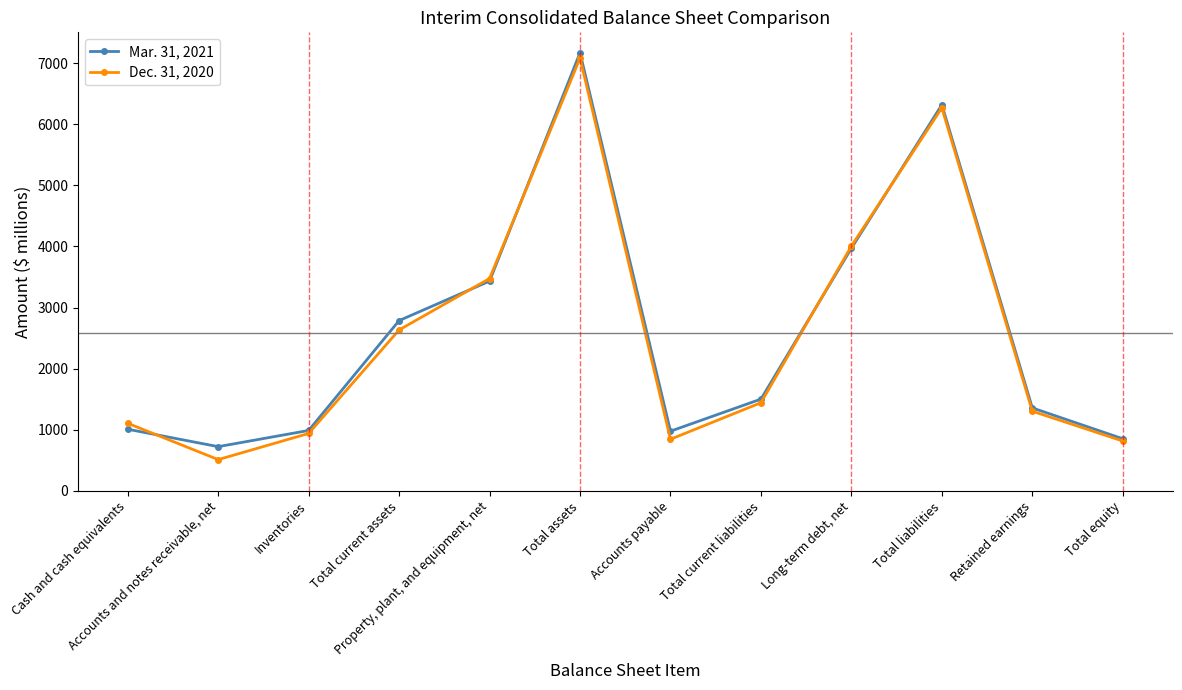

What is the greatest value displayed?

7170